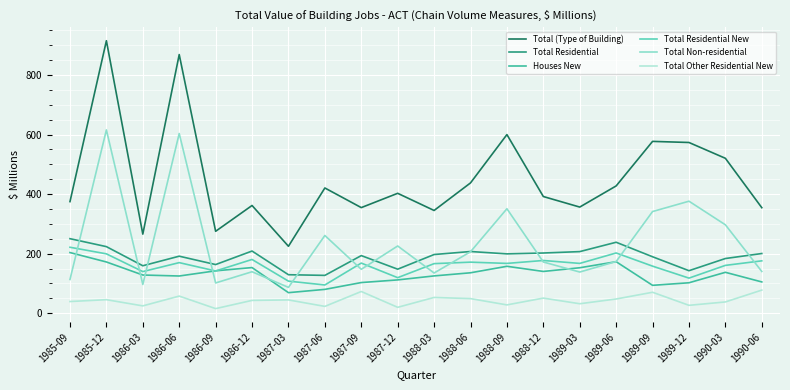

What position from the right is 1987-06?

13